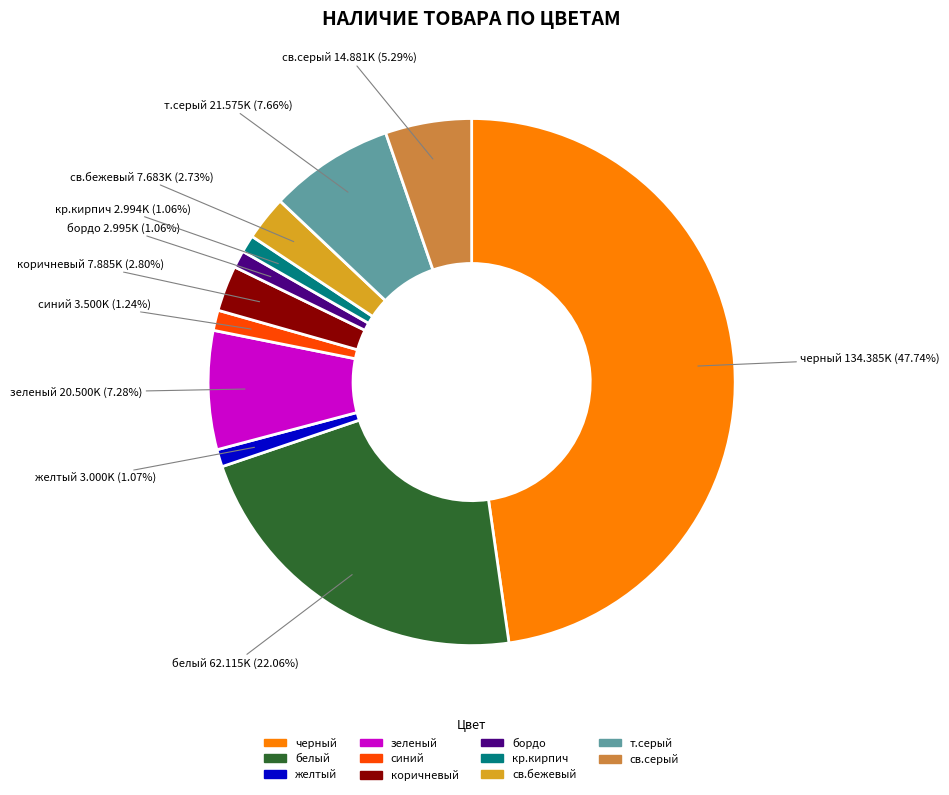

Which category has the biggest portion of the pie?

черный